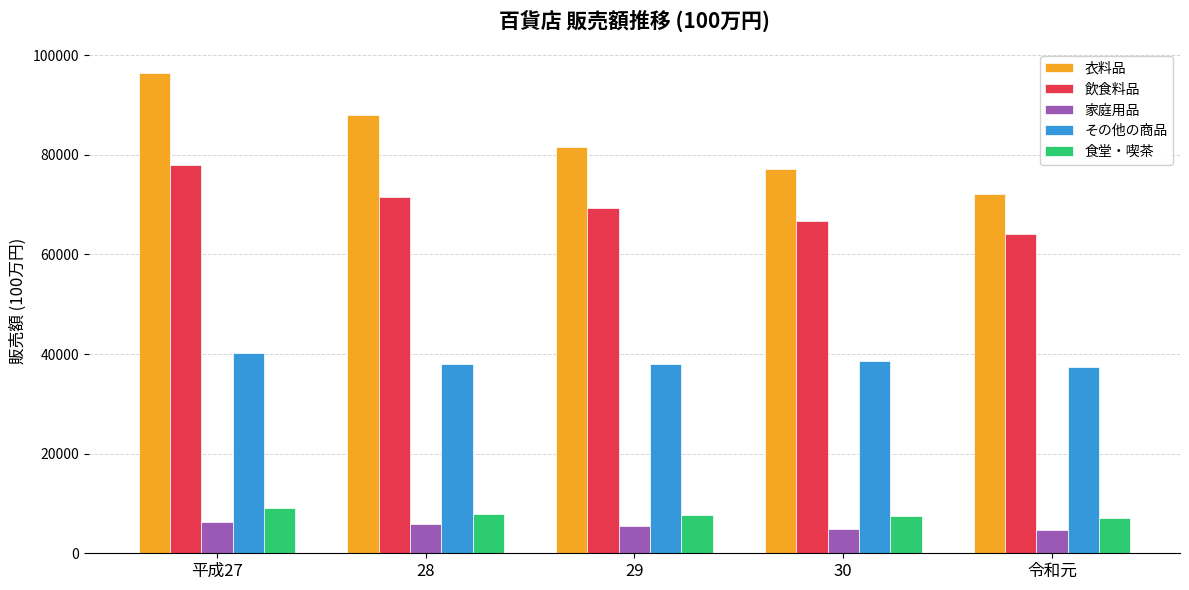

Is it true that 衣料品 equals 81537 at 29?

True